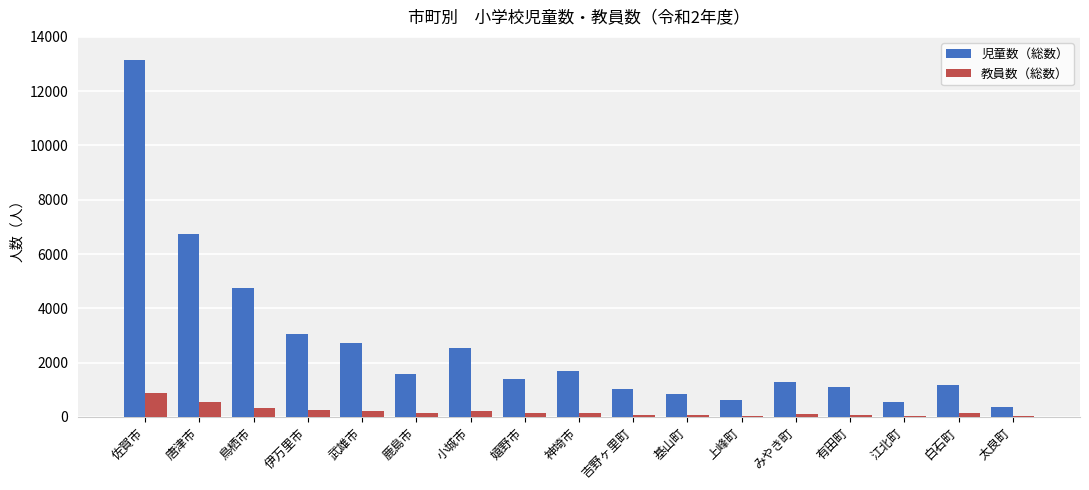

Which series has the largest total across all categories?

児童数（総数）